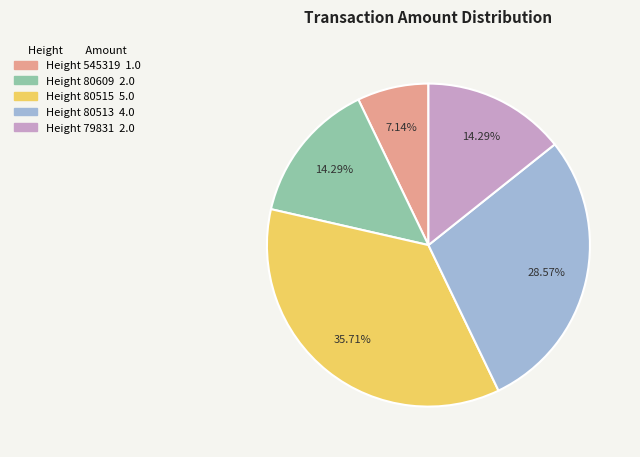

True or false: Height 80513 accounts for 29% of the total.

True